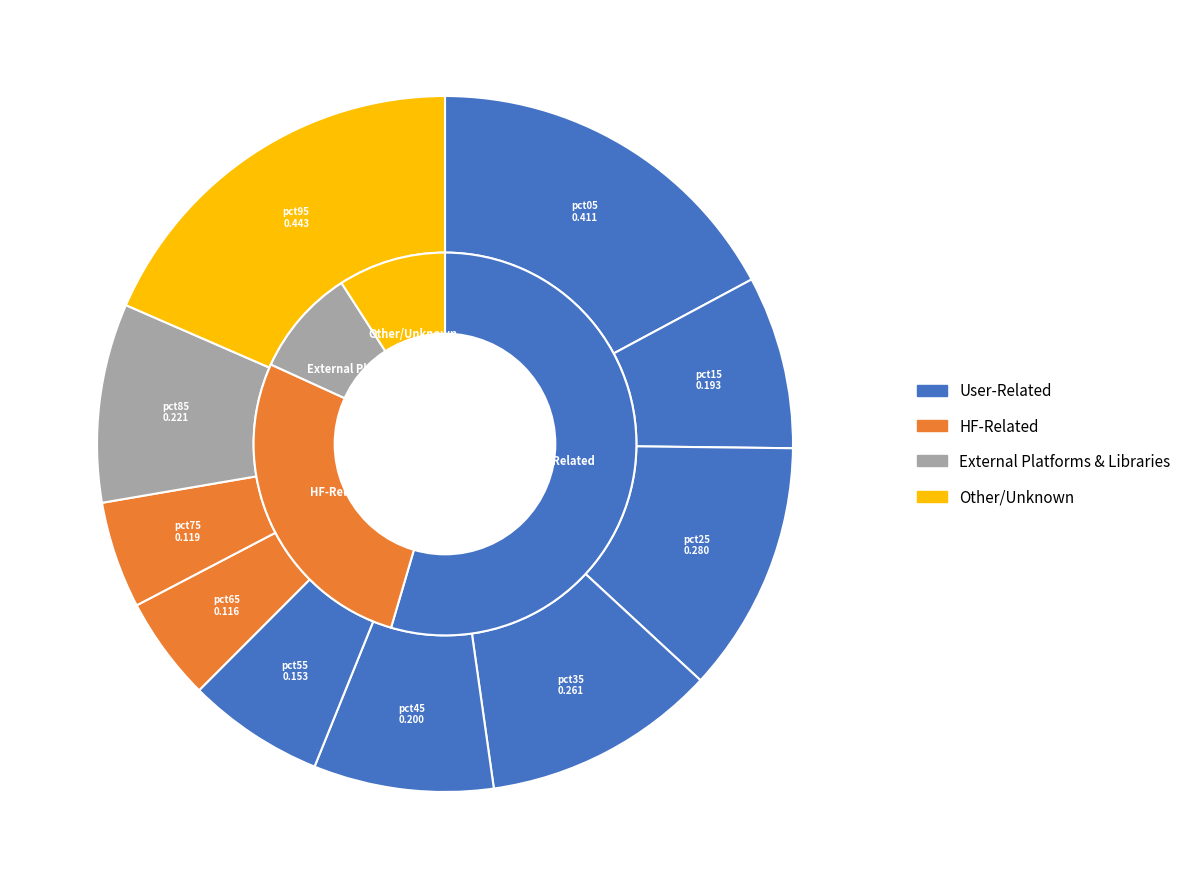

What percentage is NOT represented by pct45?

91.6%